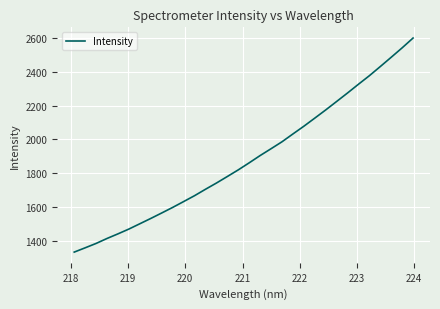

What is the greatest value displayed?

2598.6